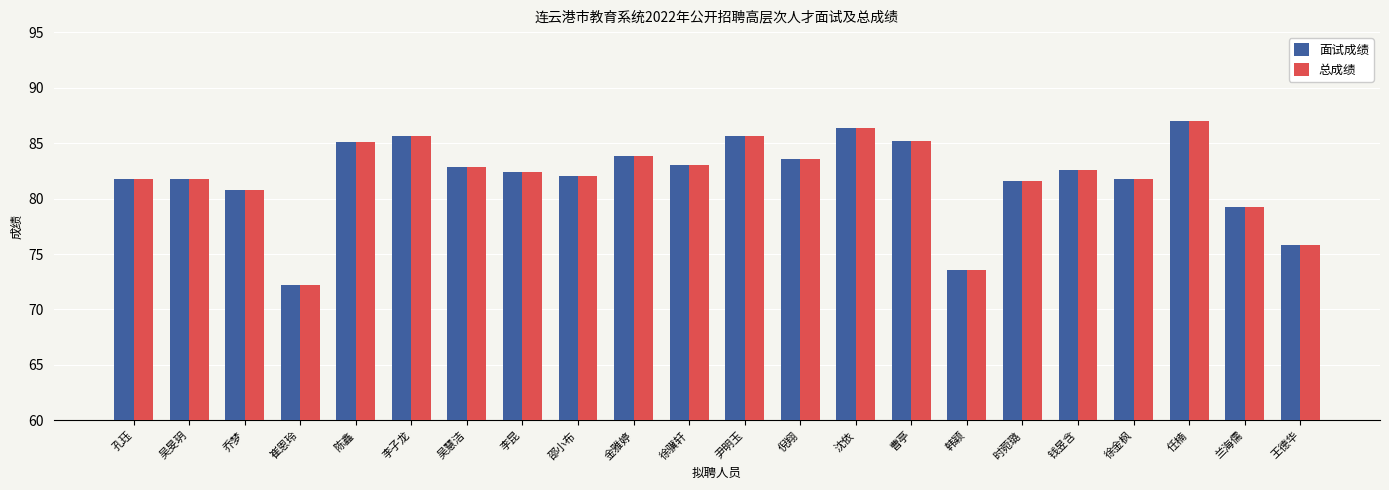

What is the label of the 18th bar from the left?

钱昱含